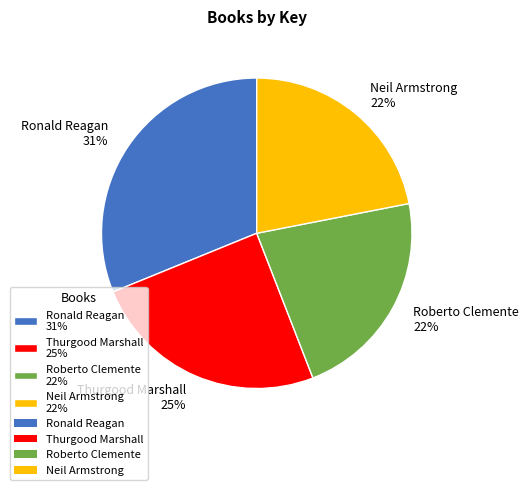

Is it true that Roberto Clemente is 22% of the pie?

True